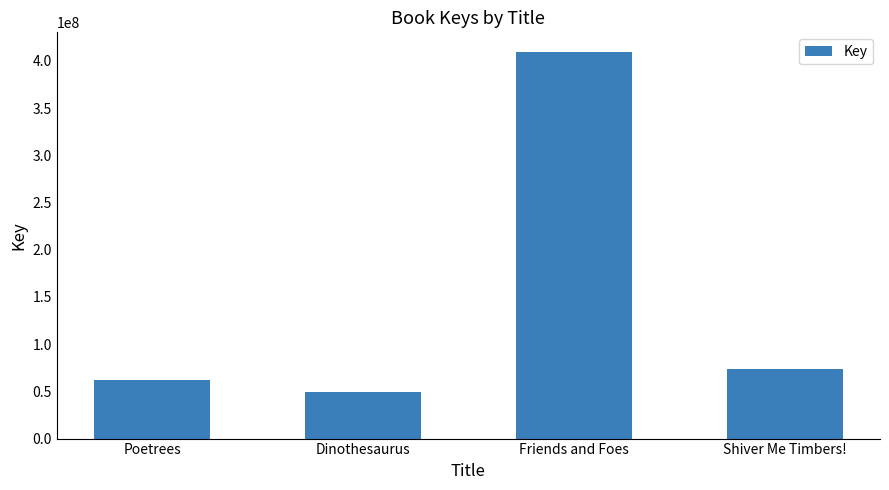

Are the bars grouped side by side (vs. stacked)?

No